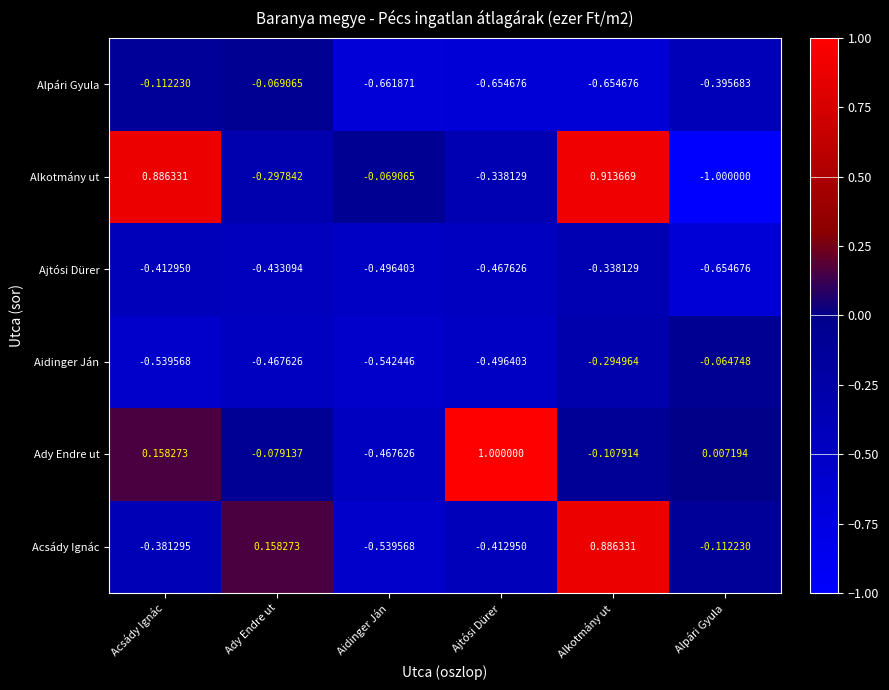

Count the number of categories in the chart.

6